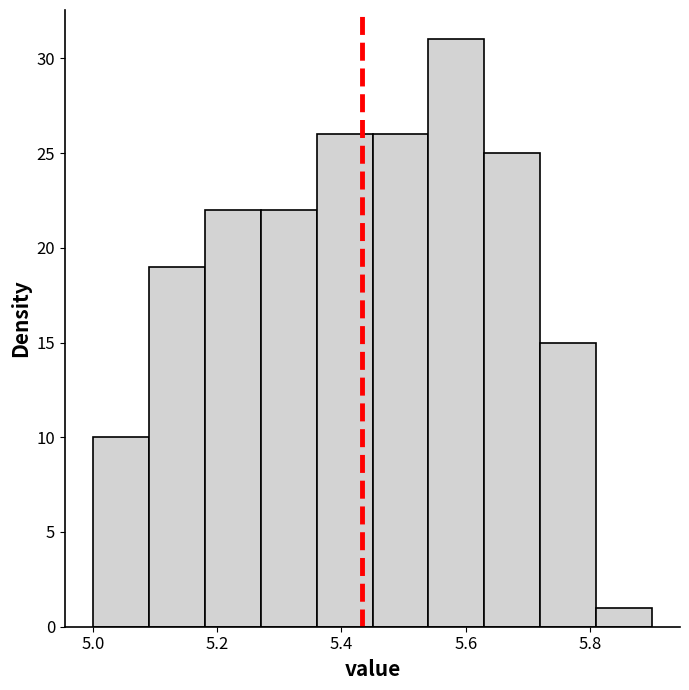

Reading left to right, list every bar in this chart as the range it spans on the x-axis followed by its height. Neither the bar edges nor the heights are printed on the chart, so give them approximately, as read against the axes.

5.00 to 5.09: 10
5.09 to 5.18: 19
5.18 to 5.27: 22
5.27 to 5.36: 22
5.36 to 5.45: 26
5.45 to 5.54: 26
5.54 to 5.63: 31
5.63 to 5.72: 25
5.72 to 5.81: 15
5.81 to 5.90: 1